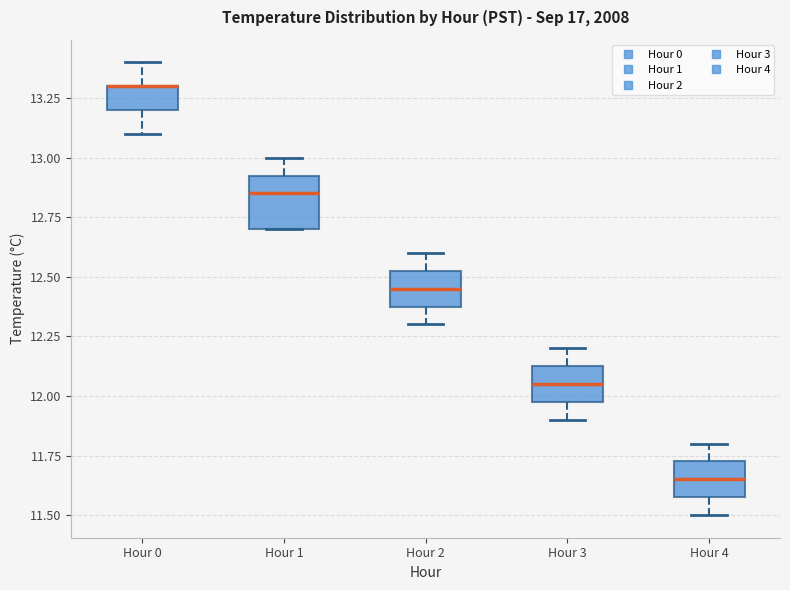

Reading left to right, transcribe this box plot: for each box, give where its median line is, the range the box spans, and where its two whiskers end, as read against the y-axis. The values are not printed on the chart, so give them approximately, as read against the axis.

Hour 0: median 13.30 (drawn on the box's upper edge), box 13.20 to 13.30, whiskers 13.10 to 13.40
Hour 1: median 12.85, box 12.70 to 12.95, whiskers 12.70 to 13.00
Hour 2: median 12.45, box 12.40 to 12.55, whiskers 12.30 to 12.60
Hour 3: median 12.05, box 12.00 to 12.15, whiskers 11.90 to 12.20
Hour 4: median 11.65, box 11.60 to 11.75, whiskers 11.50 to 11.80